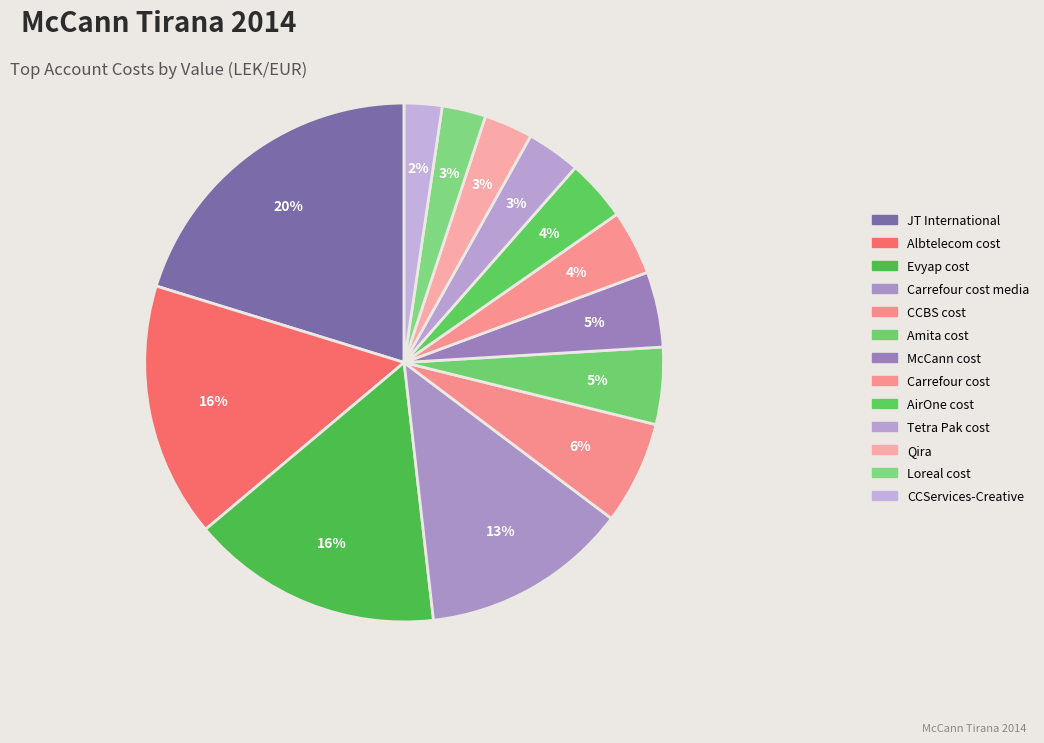

Does Carrefour cost media account for over 50% of the chart?

No